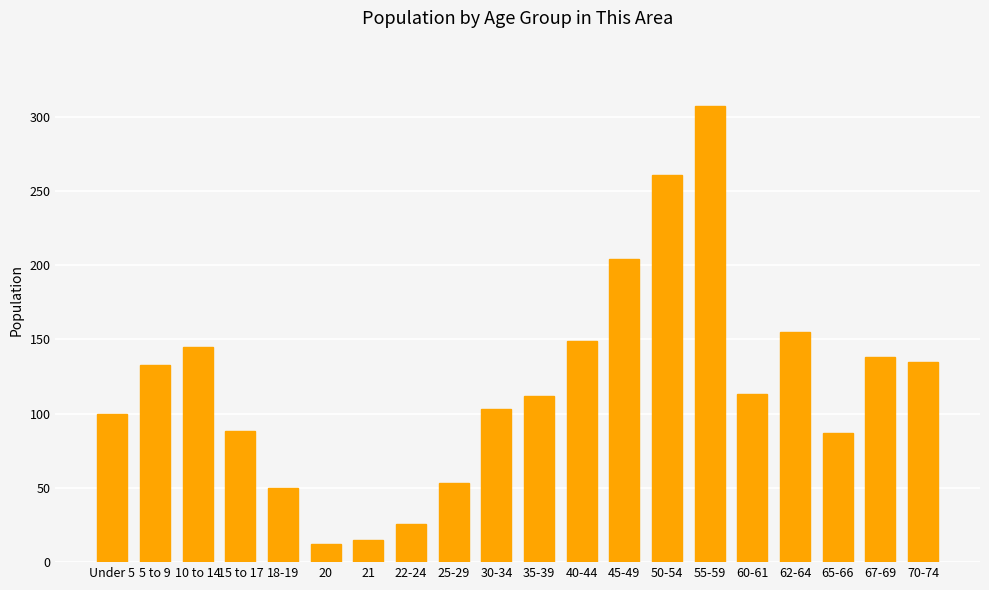

How many values are below 113?

10